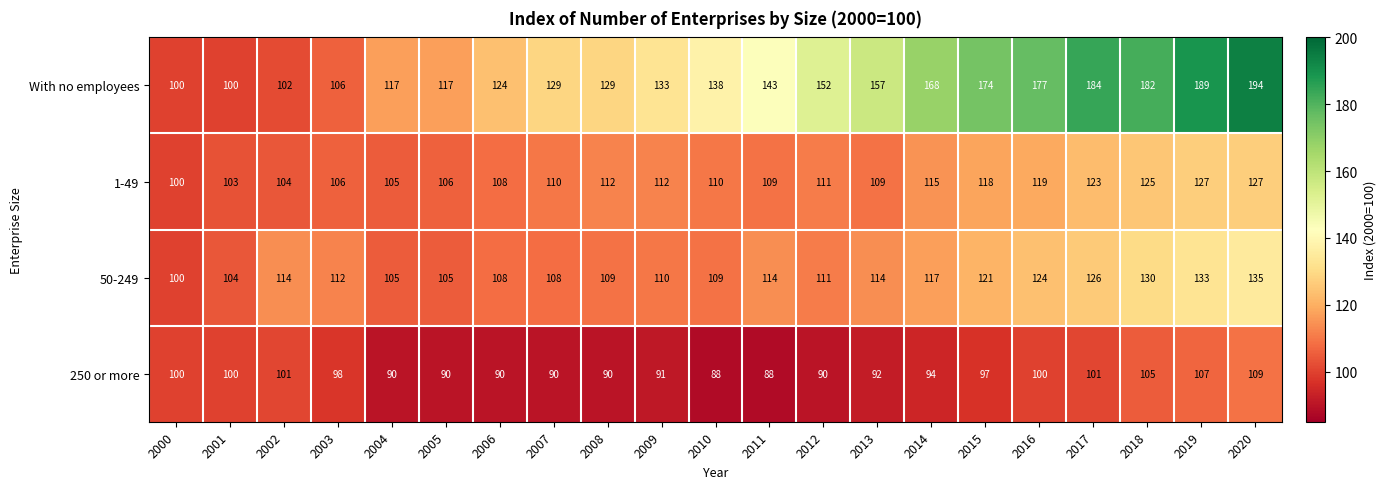

At which label does With no employees reach its peak?

2020